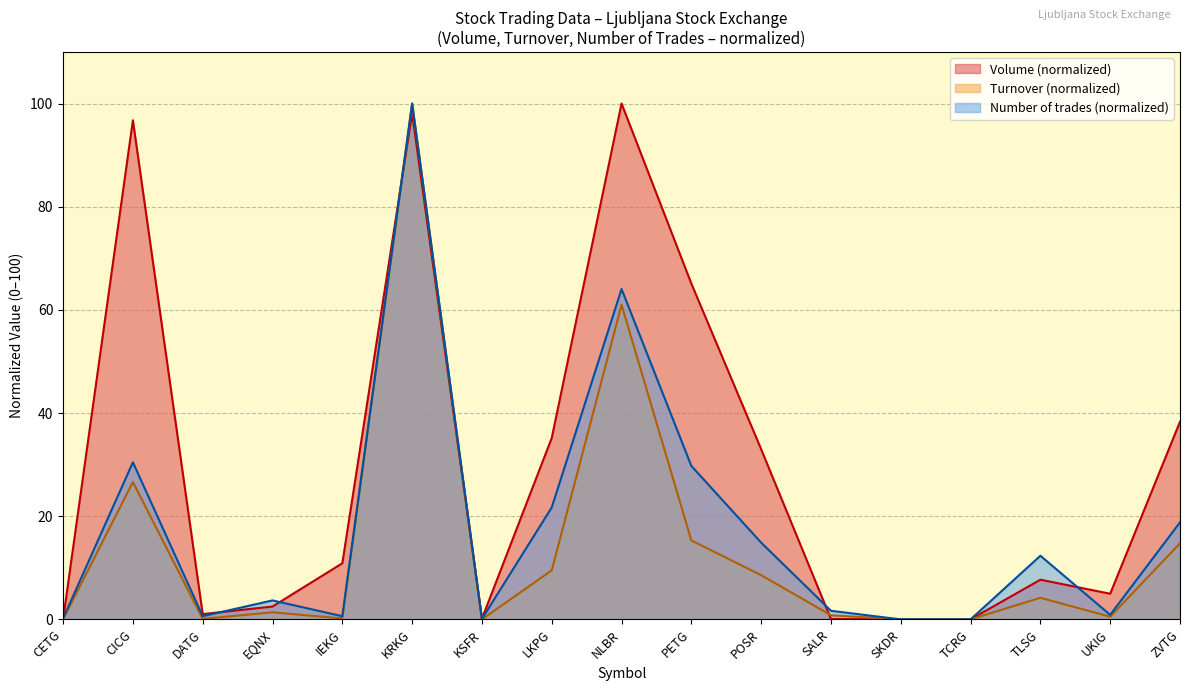

What are all the series names shown in the legend?

Volume (normalized), Turnover (normalized), Number of trades (normalized)